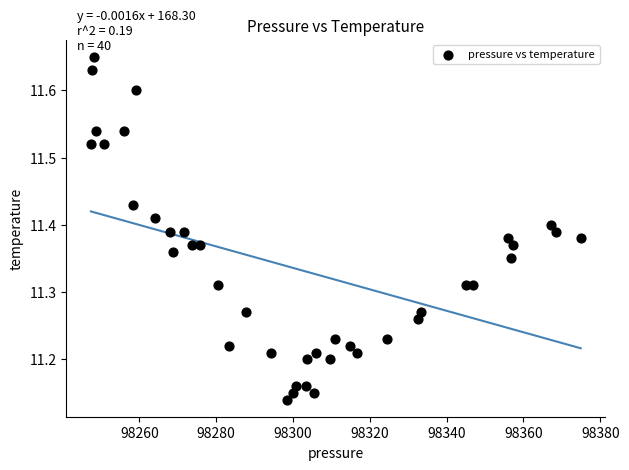

What is the range of X values (max minus min)?

127.5